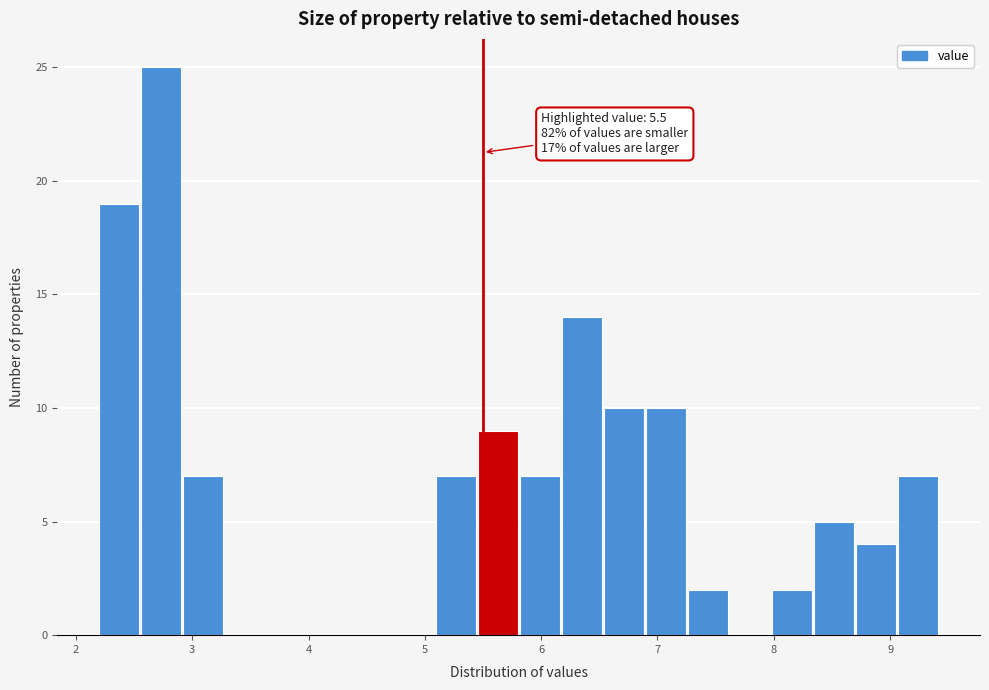

Around what value on the x-axis is the tallest bar? Give the approximate position of its centre, as read against the axis.

2.7